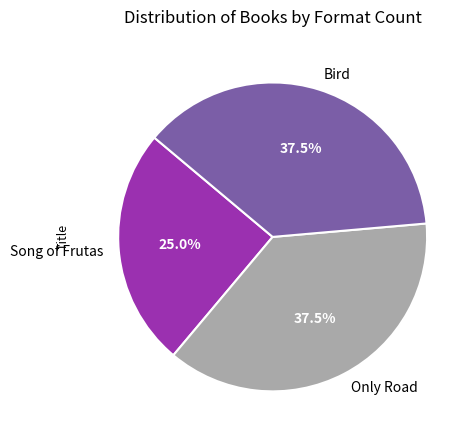

Does Only Road represent more than half of the total?

No